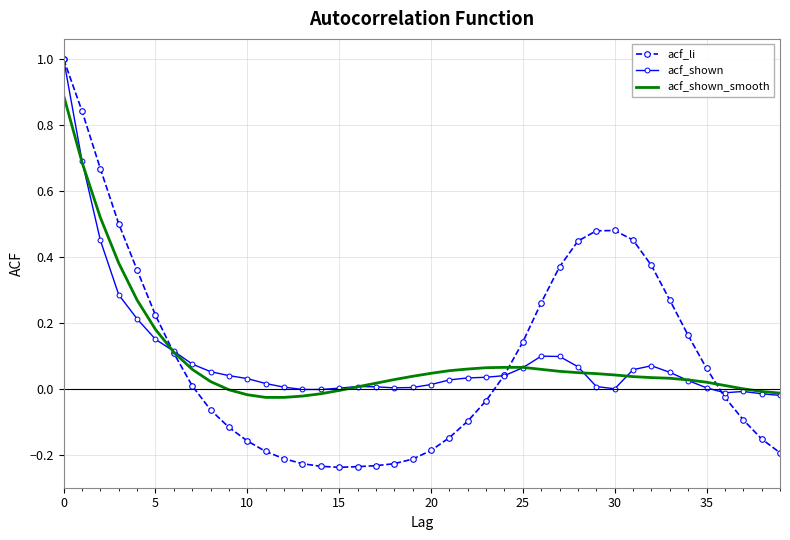

Which series has the largest range (max minus min)?

acf_li